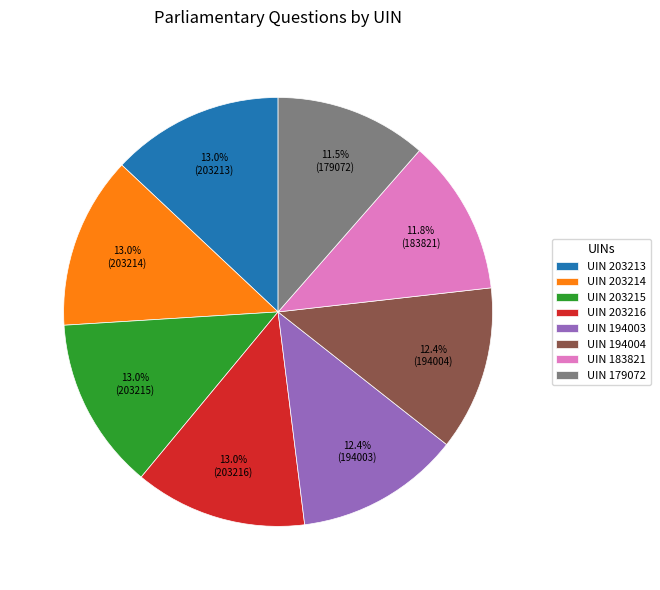

Between UIN 203214 and UIN 183821, which is larger?

UIN 203214